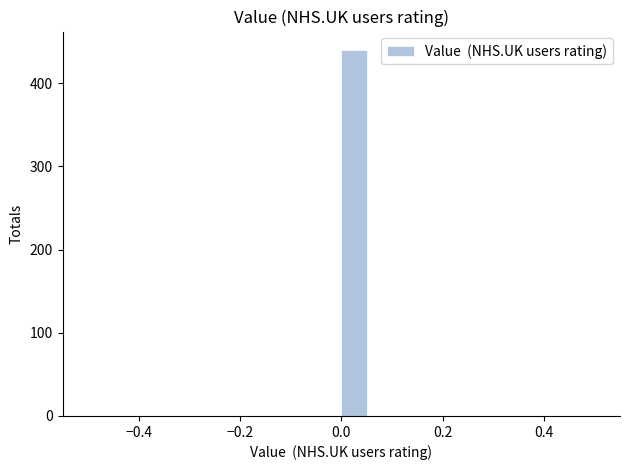

Read against the x-axis, roughly where is the centre of the tallest bar?

0.02